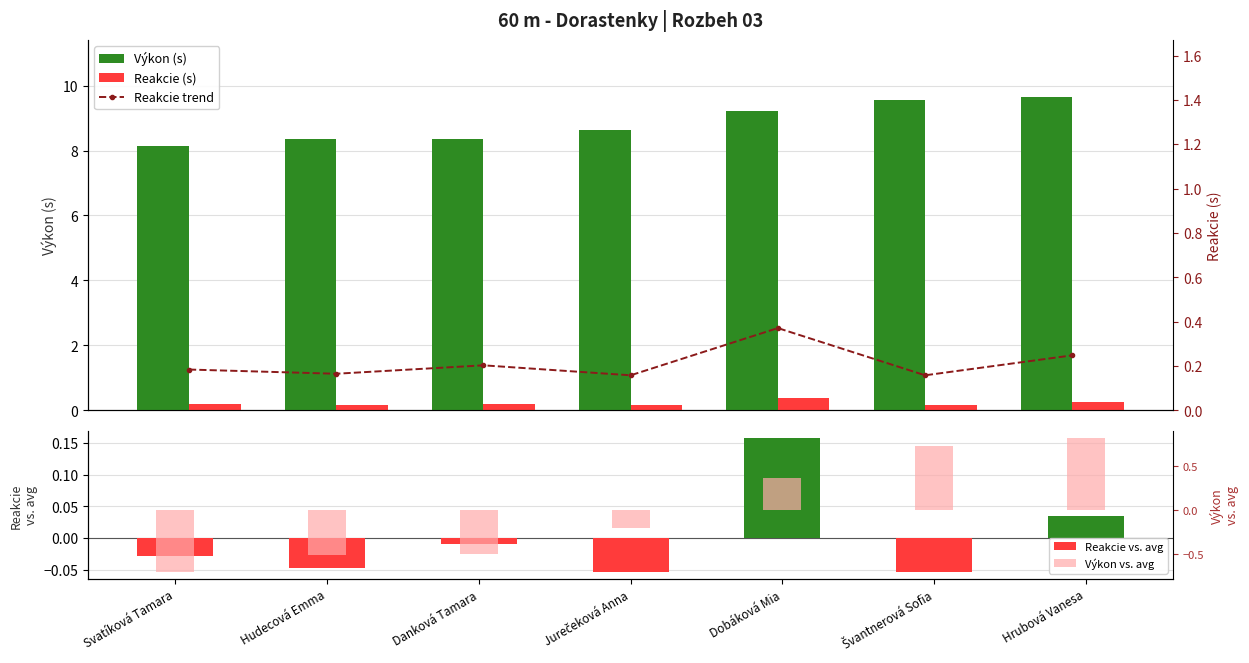

The Reakcie trend series shows 0.2 at Hrubová Vanesa. True or false?

True